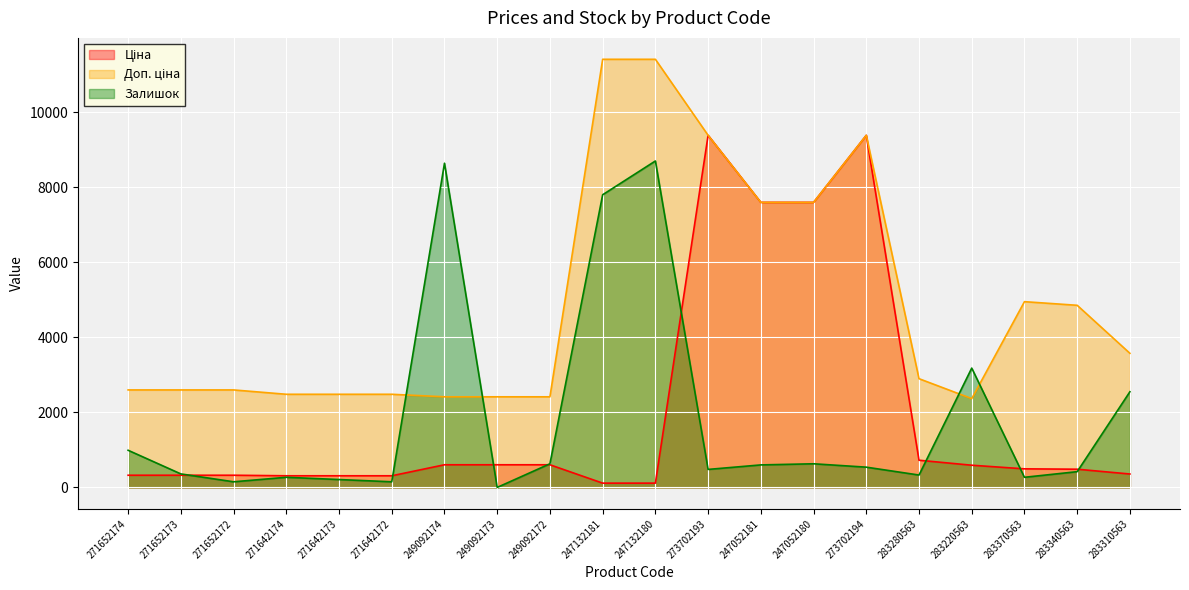

What is the label of the 18th point from the right?

271652172